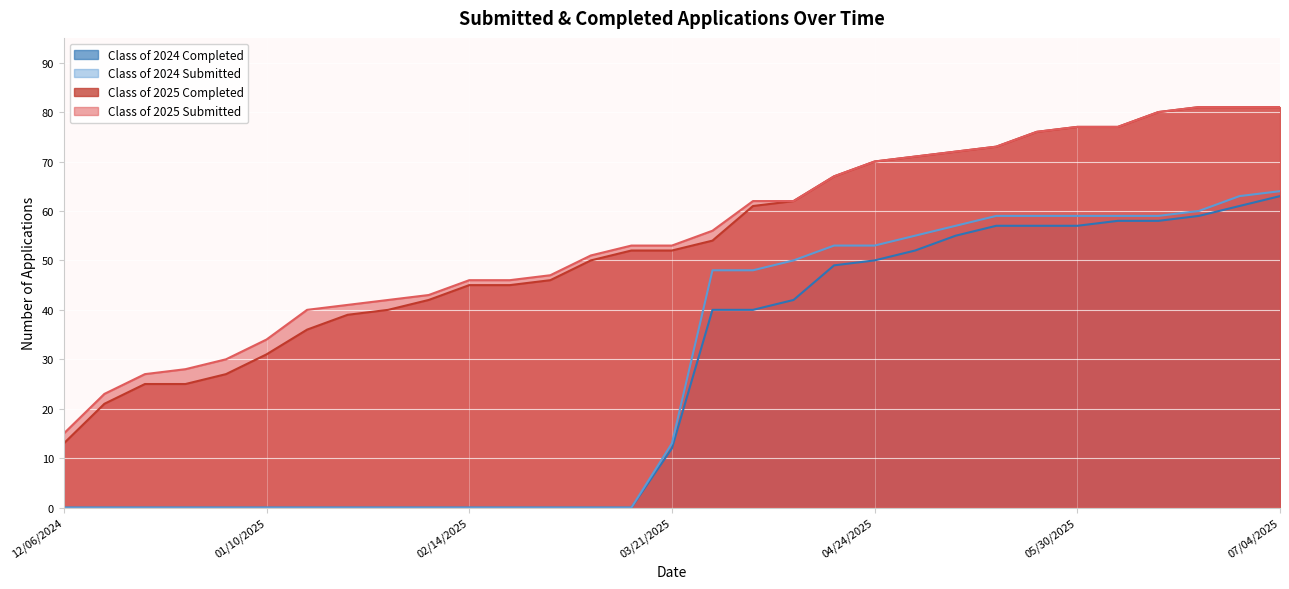

True or false: Class of 2024 Completed has more than 1 interior local peaks.

False